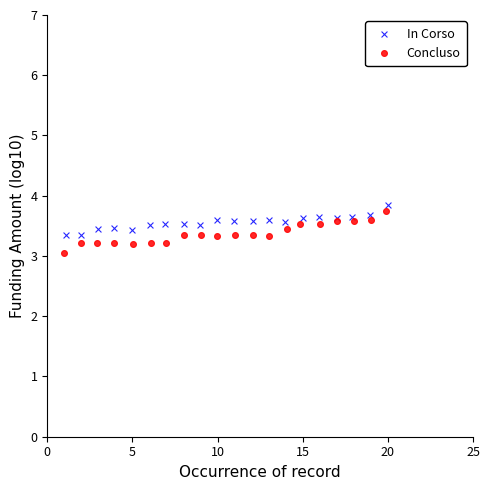

Which series has the largest Y range (max minus min)?

Concluso